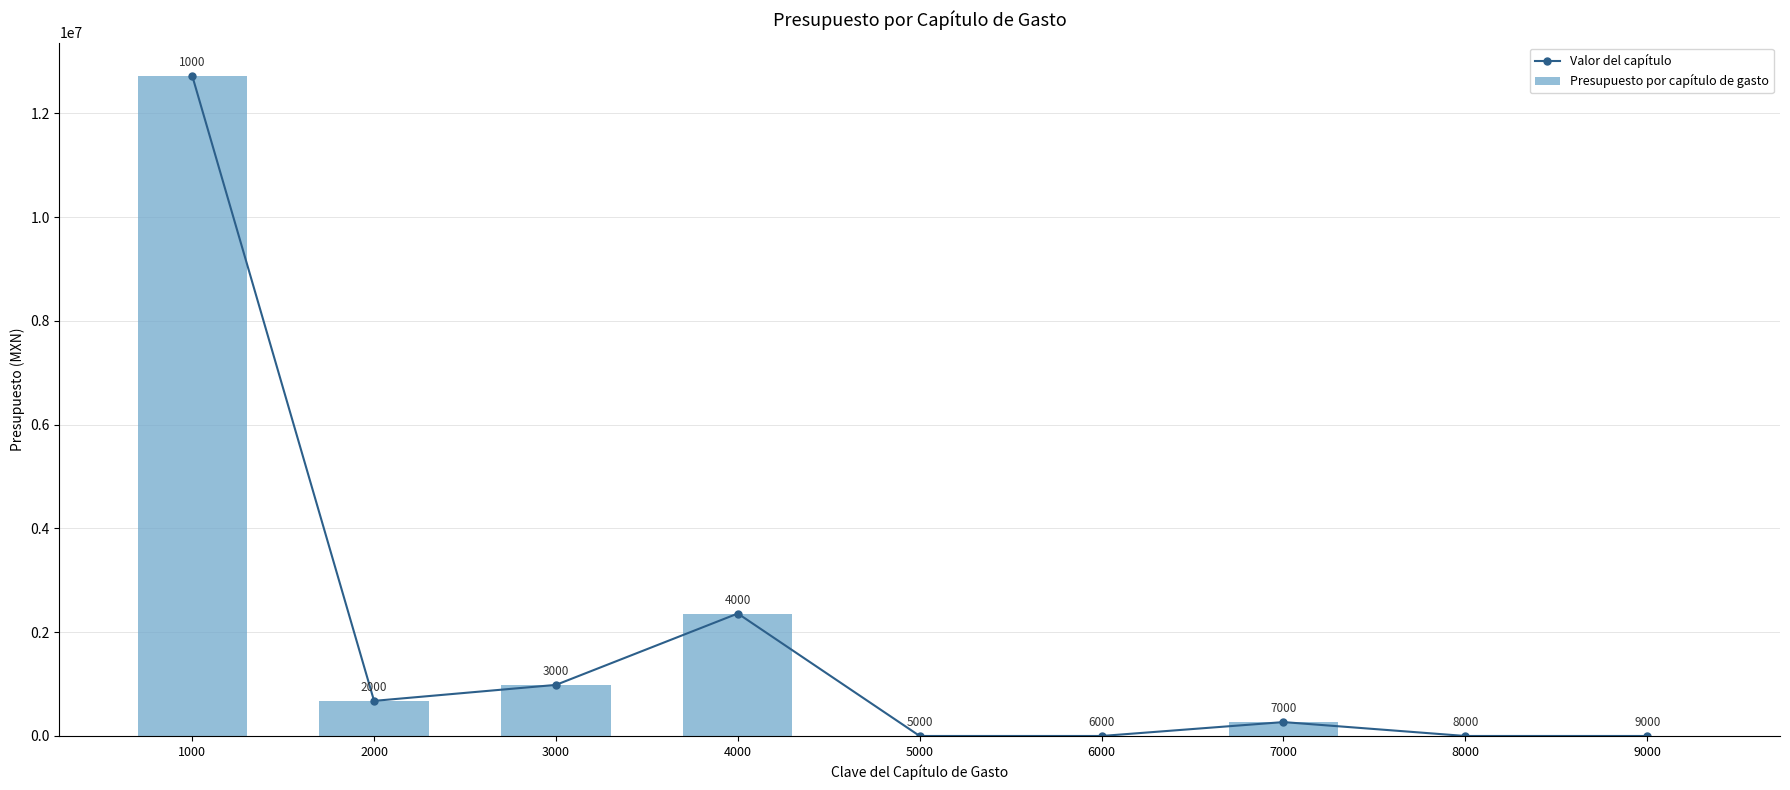

What are all the series names shown in the legend?

Valor del capítulo, Presupuesto por capítulo de gasto